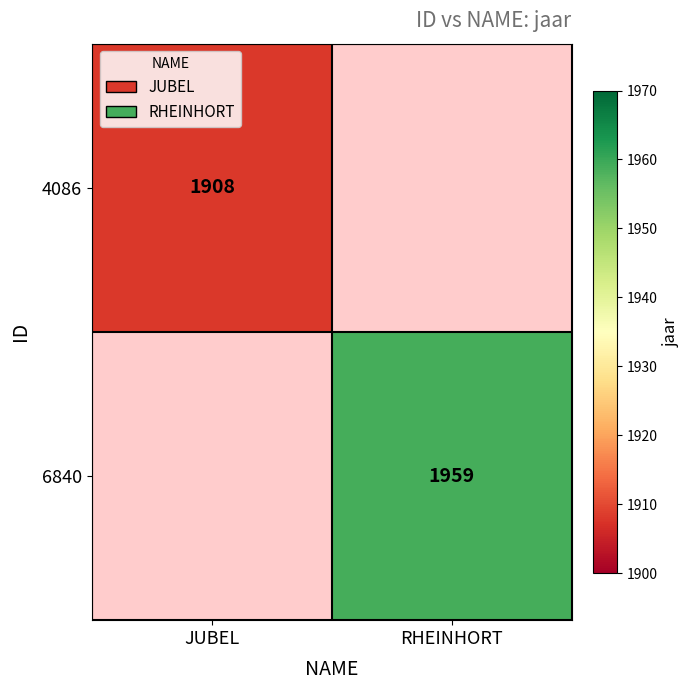

The value of 6840 at RHEINHORT is 1959. True or false?

True